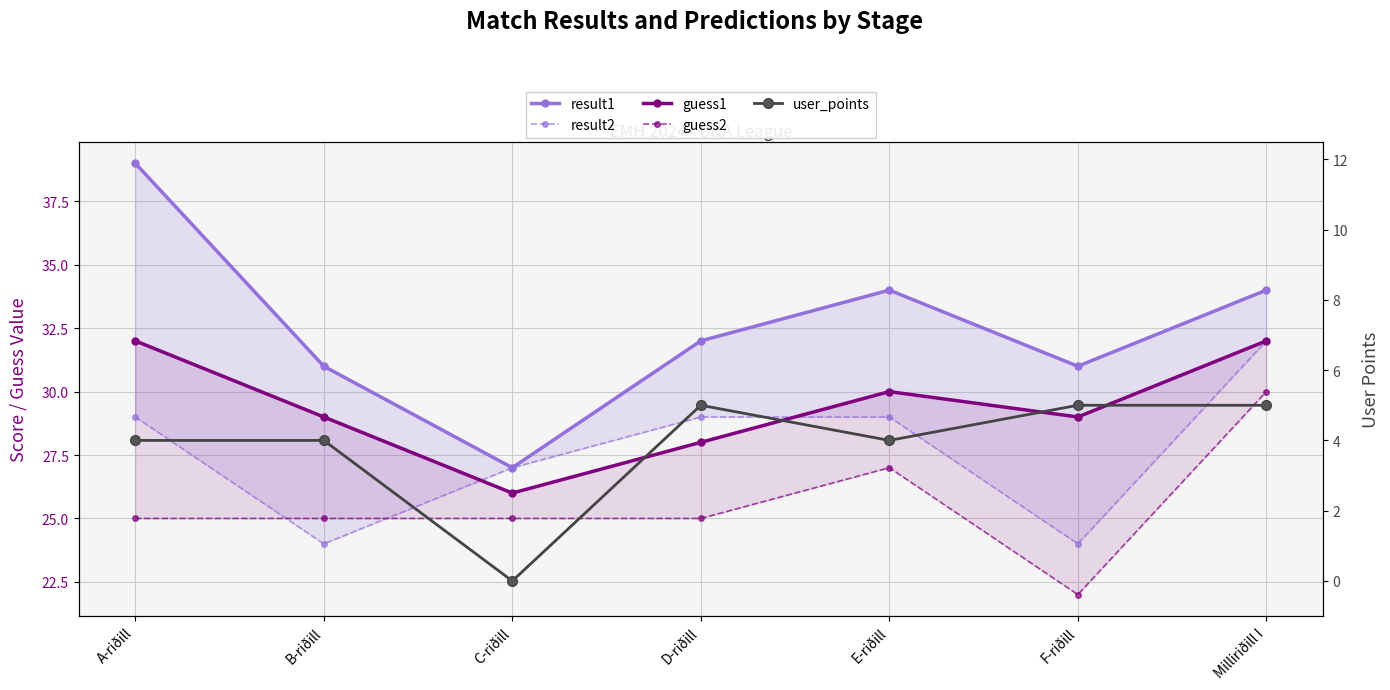

True or false: result1 and user_points cross at least once.

False